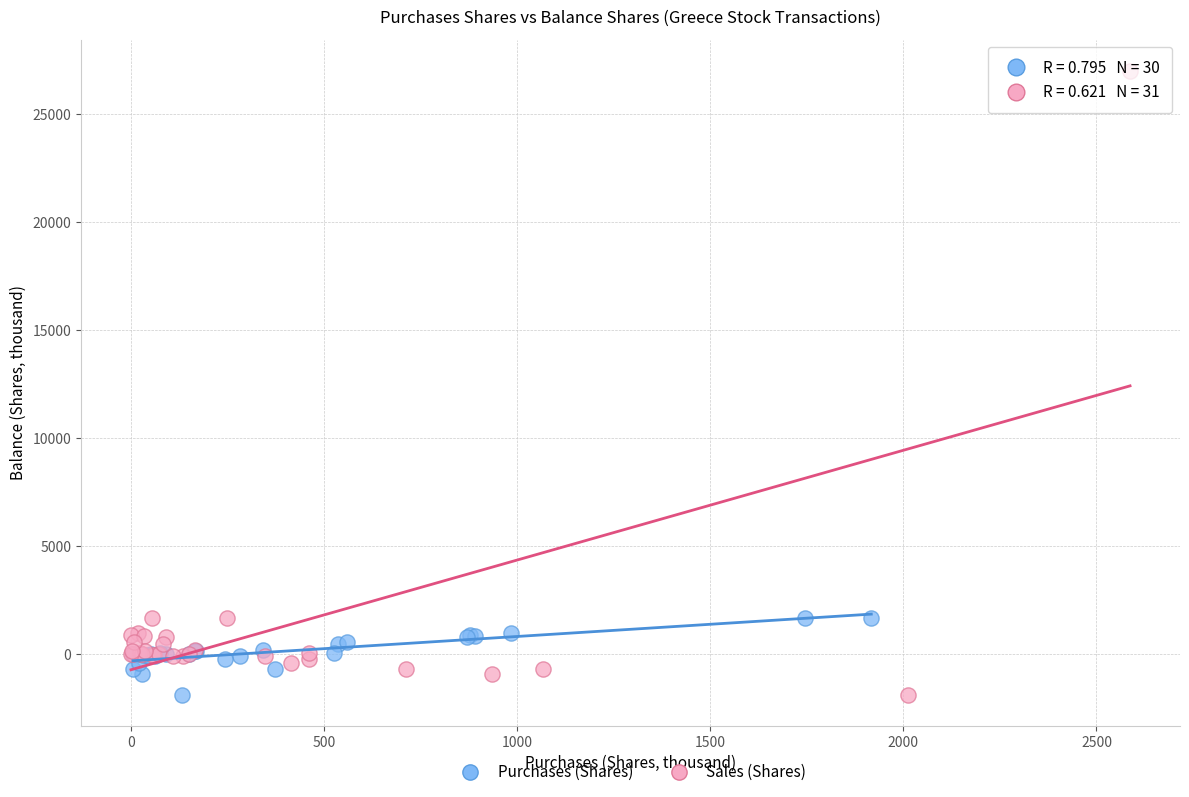

Which series contains the highest Y value?

Sales (Shares)